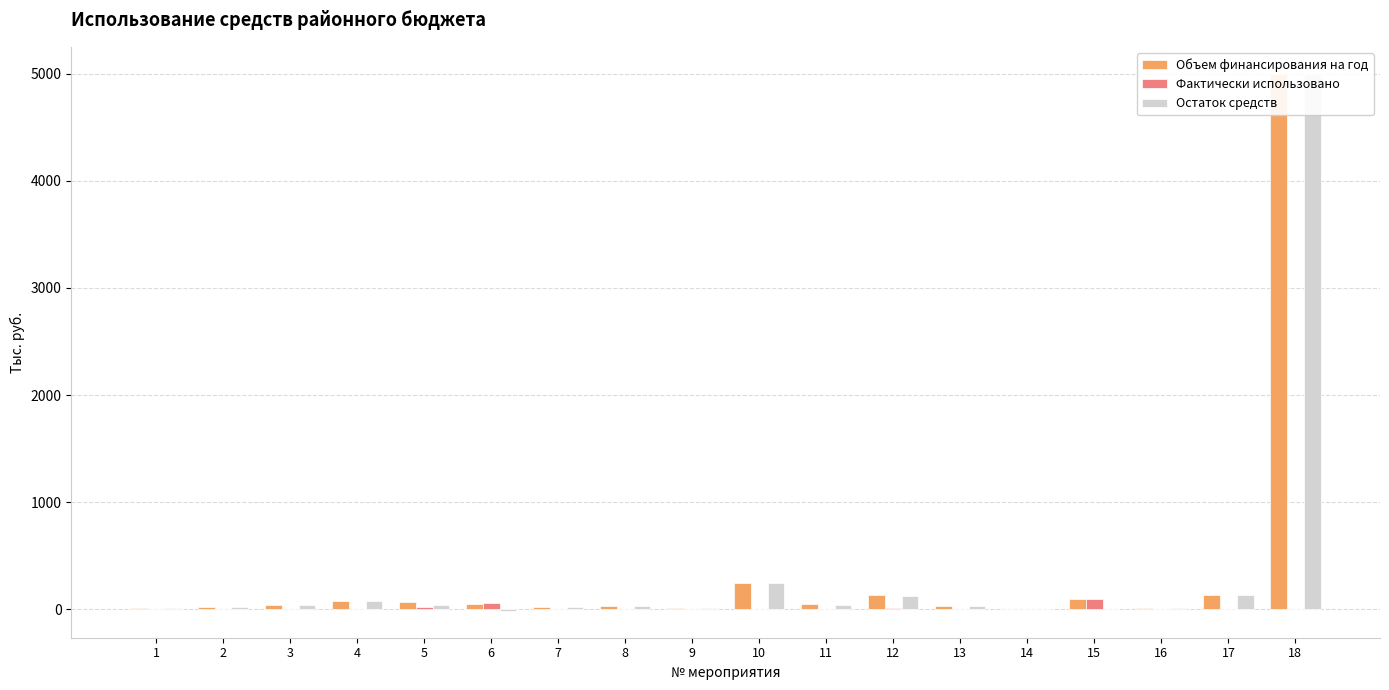

What is the sum of all Остаток средств values?

5848